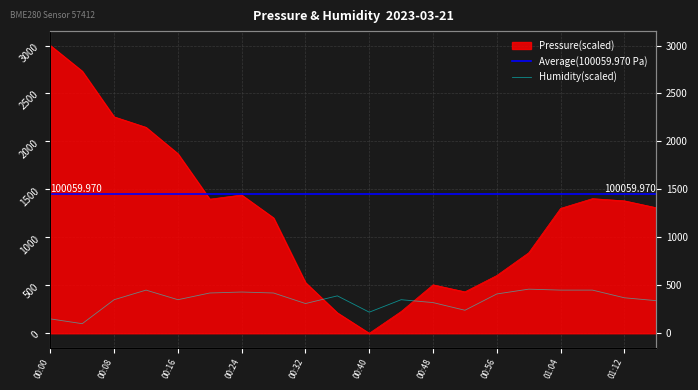

Rank the series by their average value, from lowest to highest.

humidity, pressure